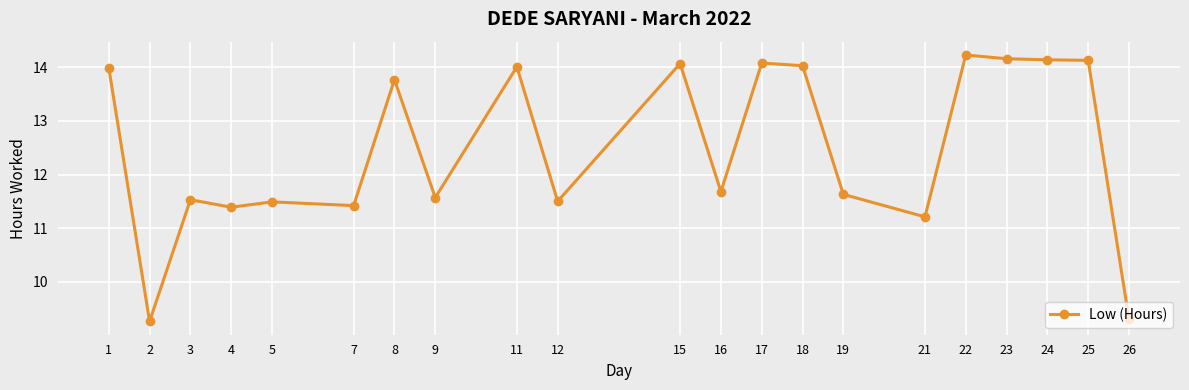

Which label corresponds to the largest value in the chart?

22